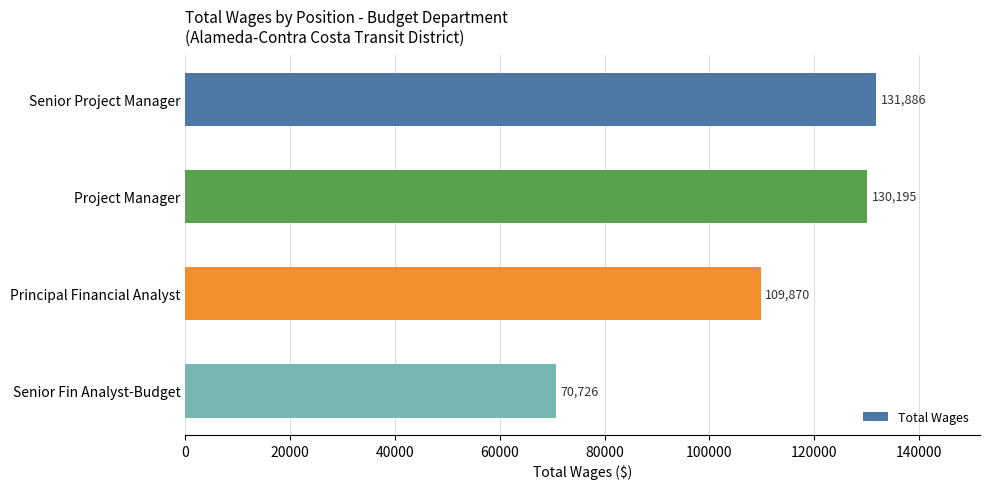

Reading bottom to top, transcribe all the data shown in this chart.

70726	109870	130195	131886